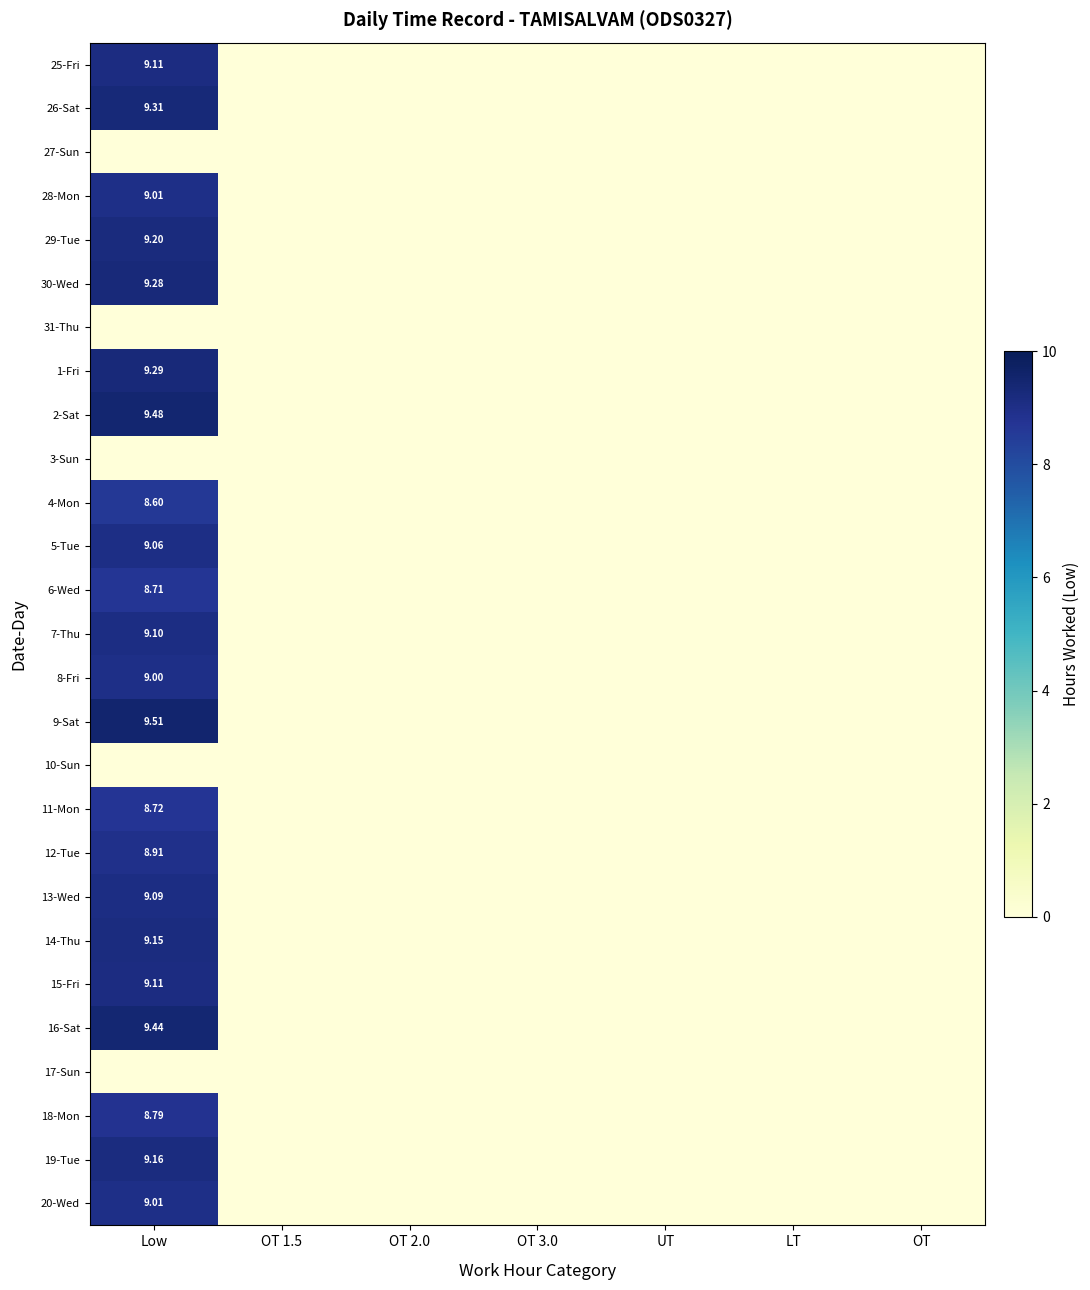

At how many categories does at least one series exceed 3?

1